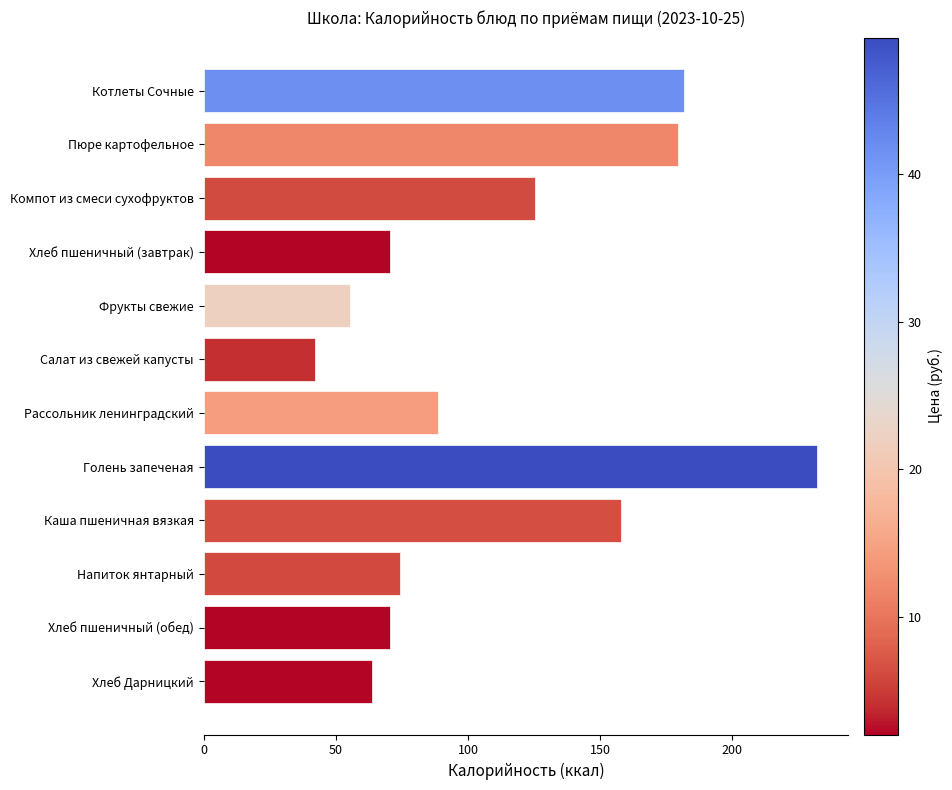

Approximately how many times larger is the value at Фрукты свежие compared to Напиток янтарный?

0.7